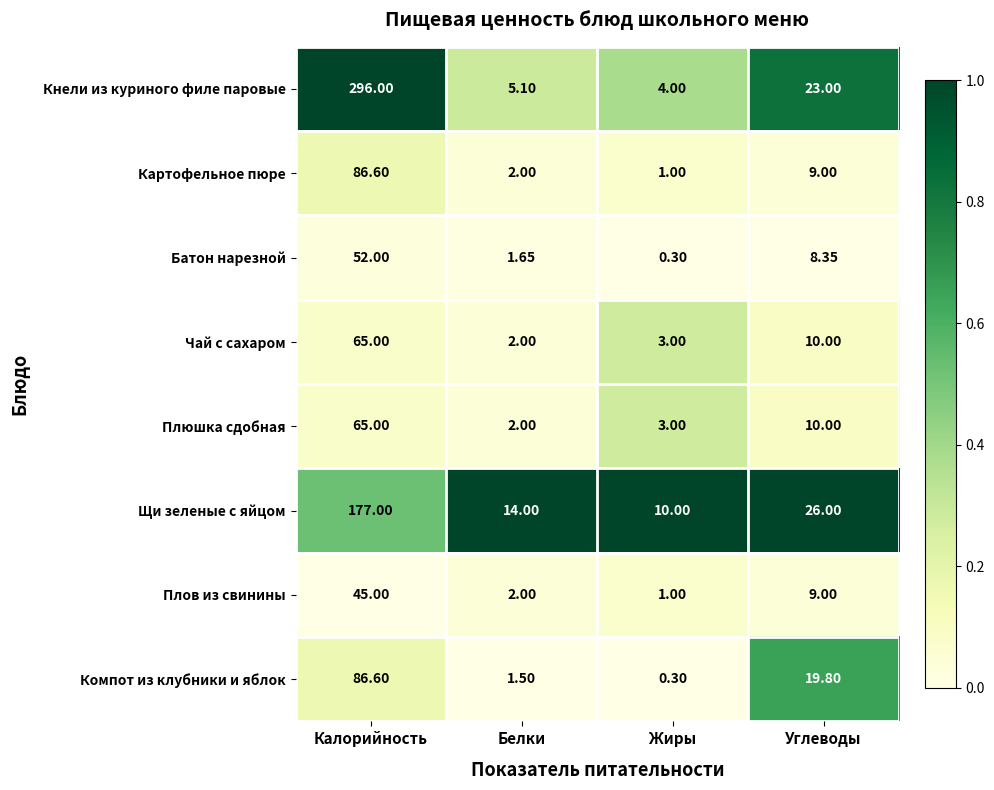

Where is Плюшка сдобная nearest to the value 33?

Углеводы